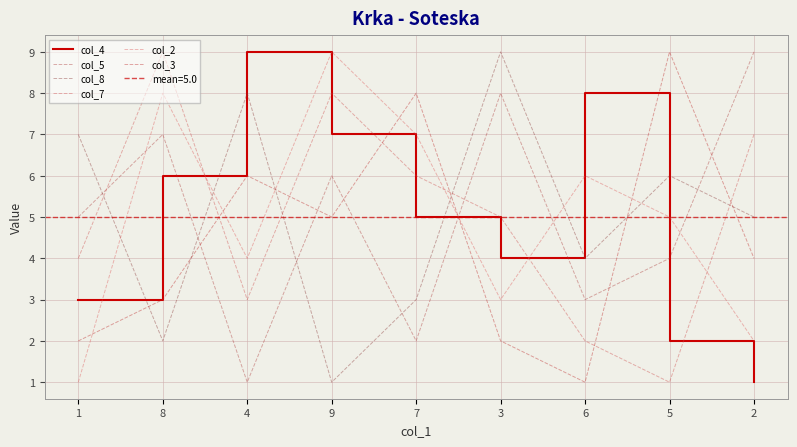

Which series has the largest total across all categories?

col_4